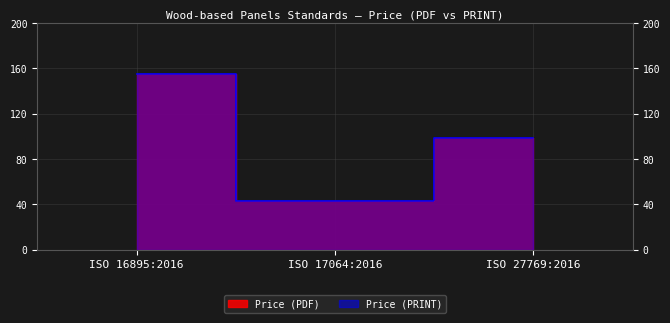

Where is Price (PDF) nearest to the value 99?

ISO 27769:2016